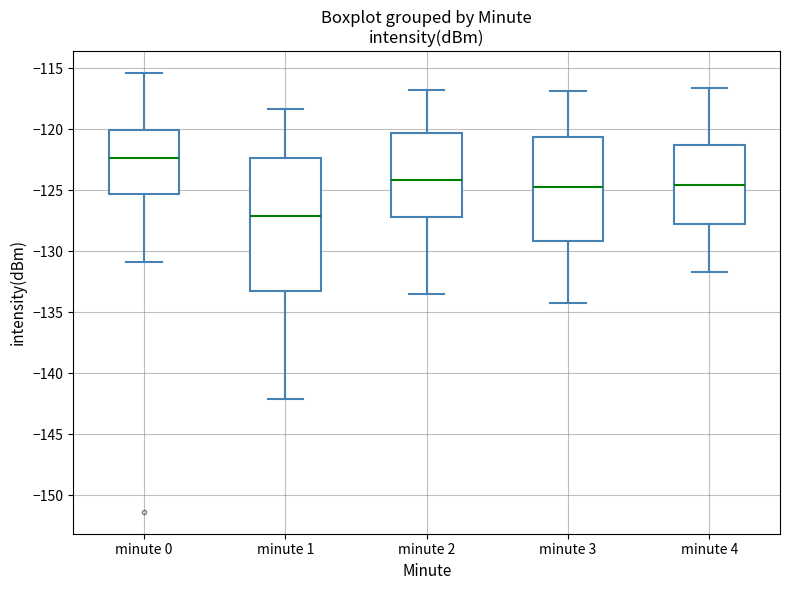

Where does the median line of the box for minute 1 sit on the y-axis? The values are not printed on the chart, so give them approximately, as read against the axis.

-127.0